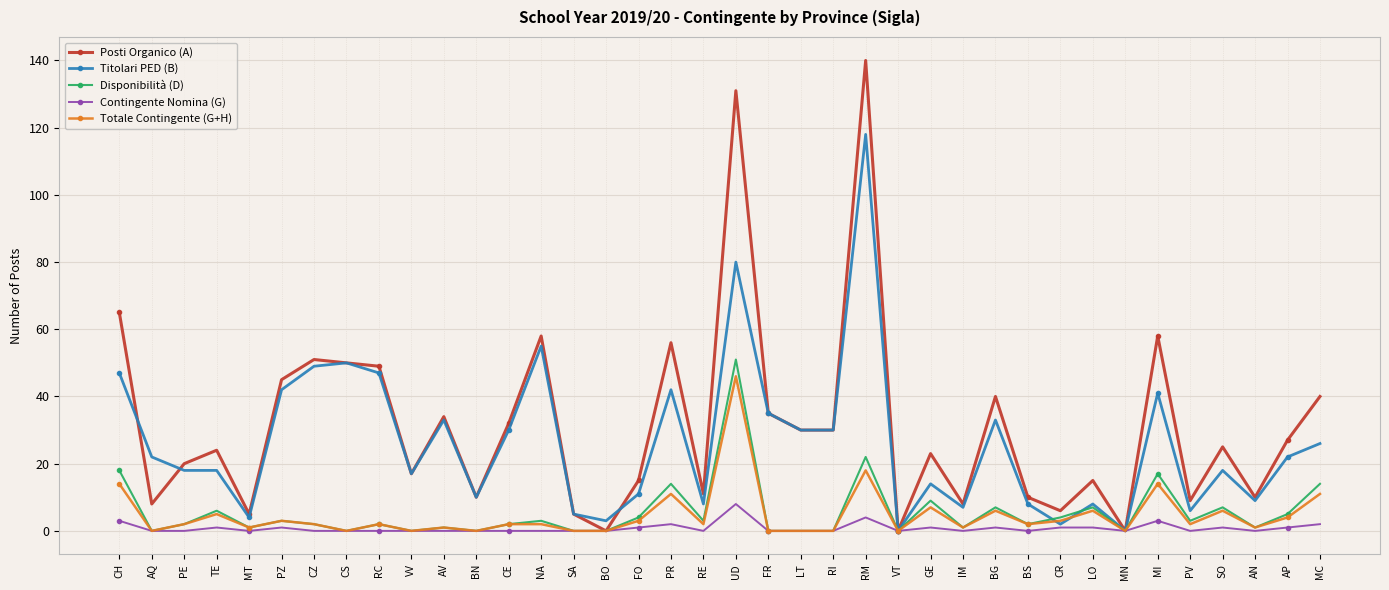

What is the average value of the Disponibilità (D) series?

6